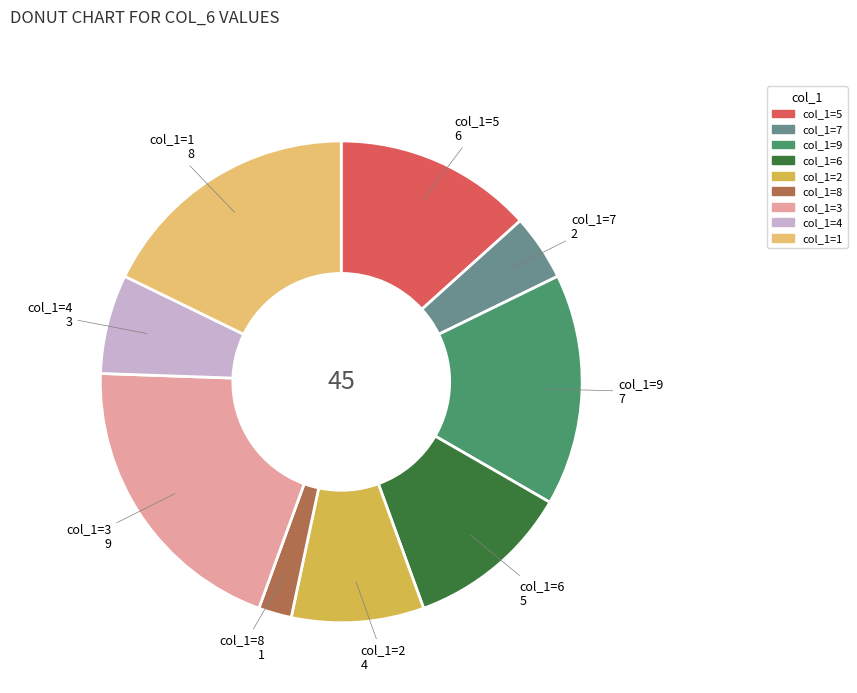

Does any single category account for the majority?

No